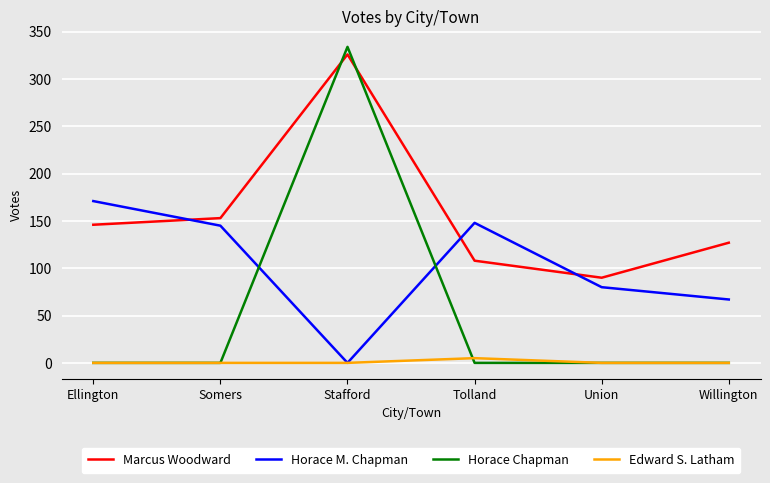

List the series in order of their overall mean, highest first.

Marcus Woodward, Horace M. Chapman, Horace Chapman, Edward S. Latham